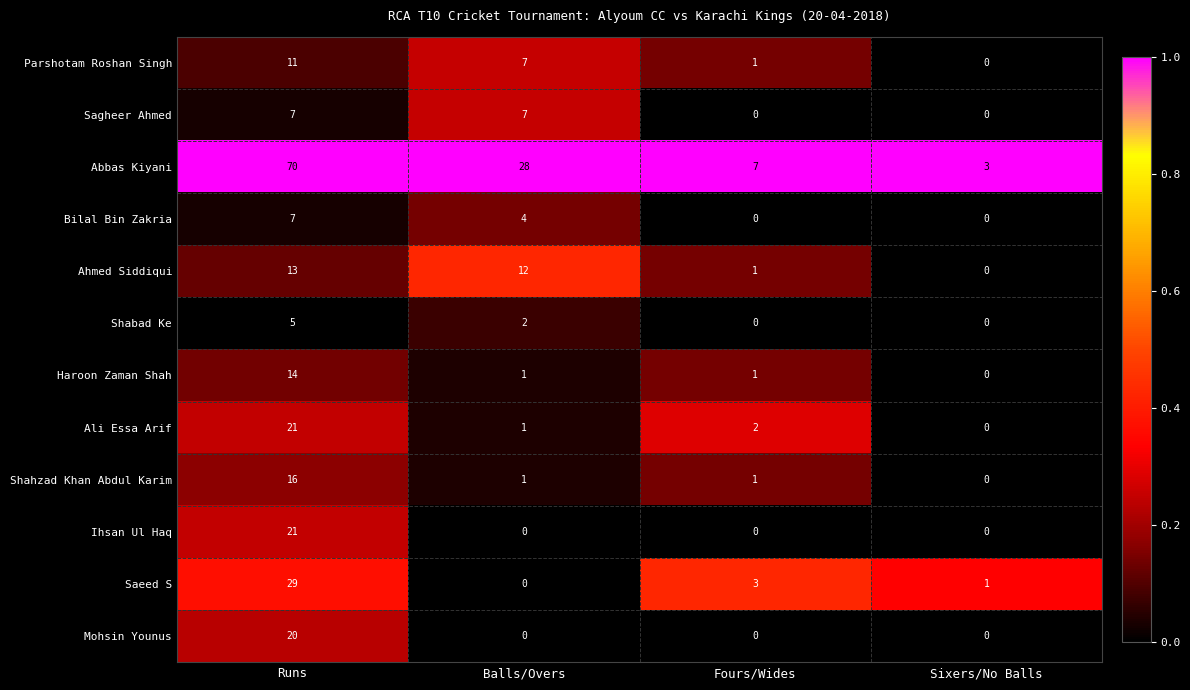

True or false: Parshotam Roshan Singh has a value of 7 at Balls/Overs.

True